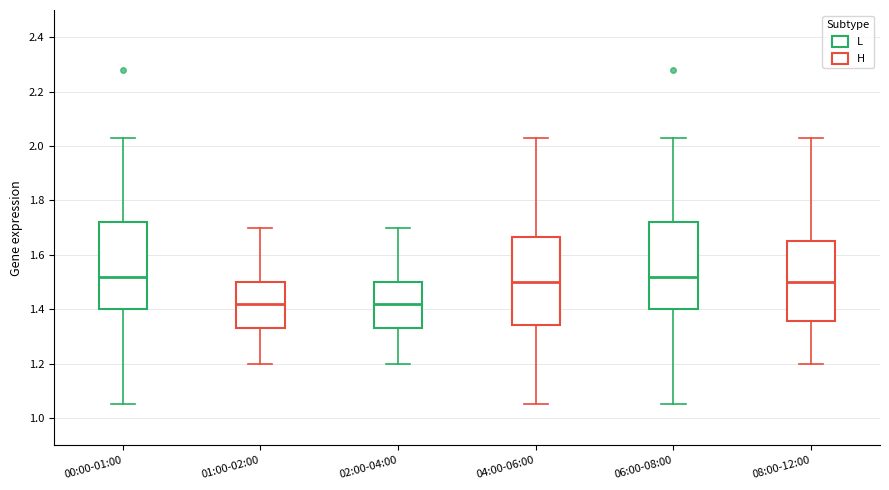

Reading left to right, transcribe this box plot: for each box, give where its median line is, the range the box spans, and where its two whiskers end, as read against the y-axis. The values are not printed on the chart, so give them approximately, as read against the axis.

00:00-01:00: median 1.52, box 1.40 to 1.72, whiskers 1.06 to 2.04
01:00-02:00: median 1.42, box 1.34 to 1.50, whiskers 1.20 to 1.70
02:00-04:00: median 1.42, box 1.34 to 1.50, whiskers 1.20 to 1.70
04:00-06:00: median 1.50, box 1.34 to 1.66, whiskers 1.06 to 2.04
06:00-08:00: median 1.52, box 1.40 to 1.72, whiskers 1.06 to 2.04
08:00-12:00: median 1.50, box 1.36 to 1.66, whiskers 1.20 to 2.04